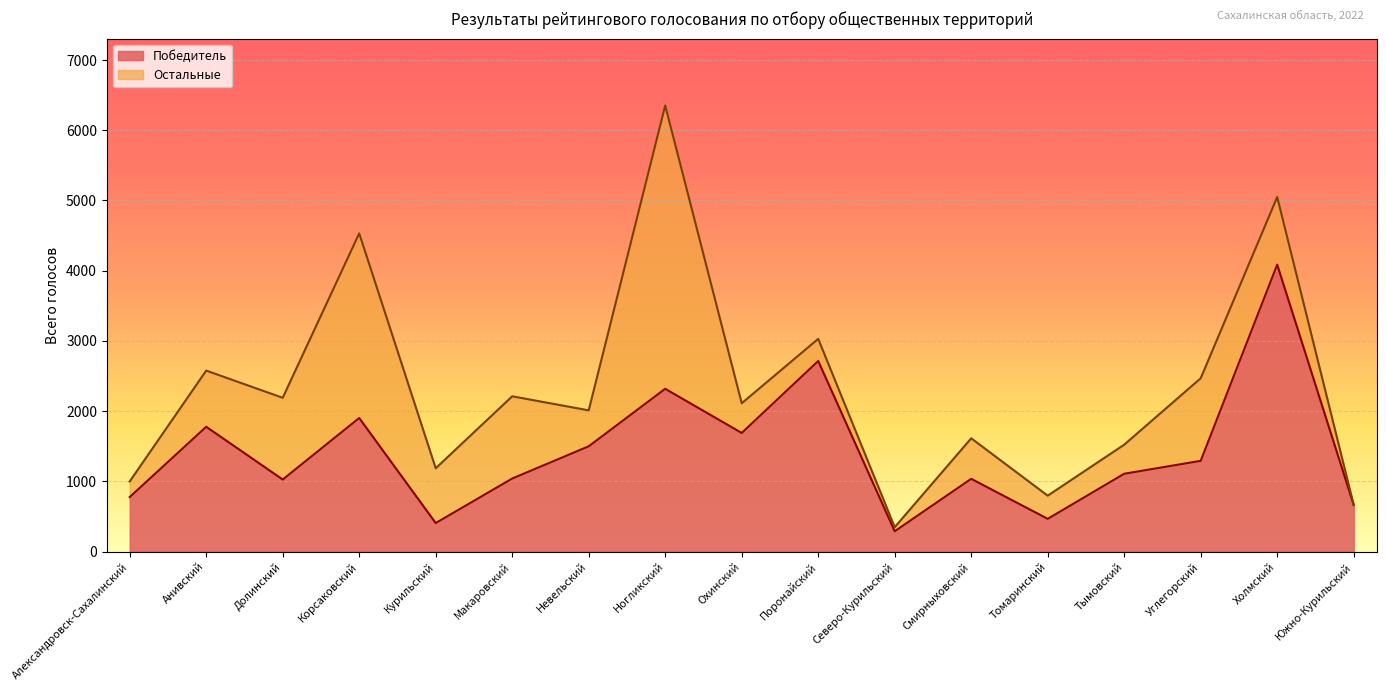

The chart shows a value of 1258 at Александровск-Сахалинский. True or false?

False